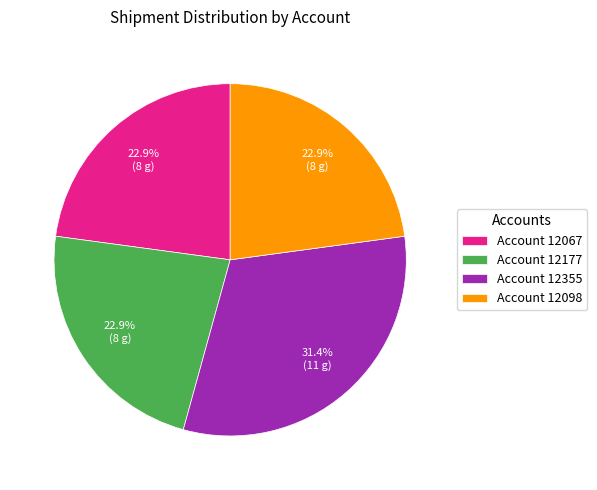

Is there a majority slice in this chart?

No